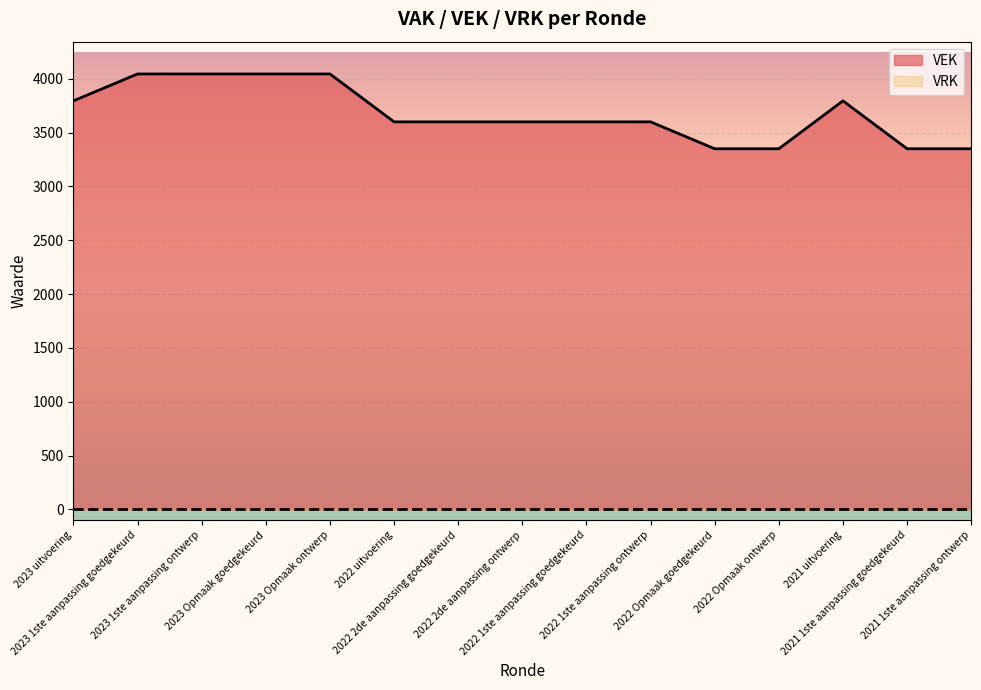

Is it true that the value at 2021 1ste aanpassing goedgekeurd is 3350?

True